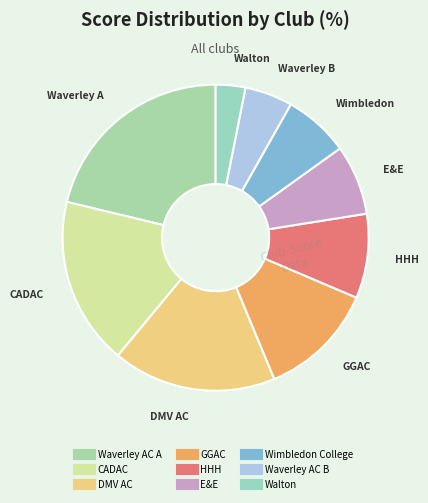

Count the number of slices in the pie.

9